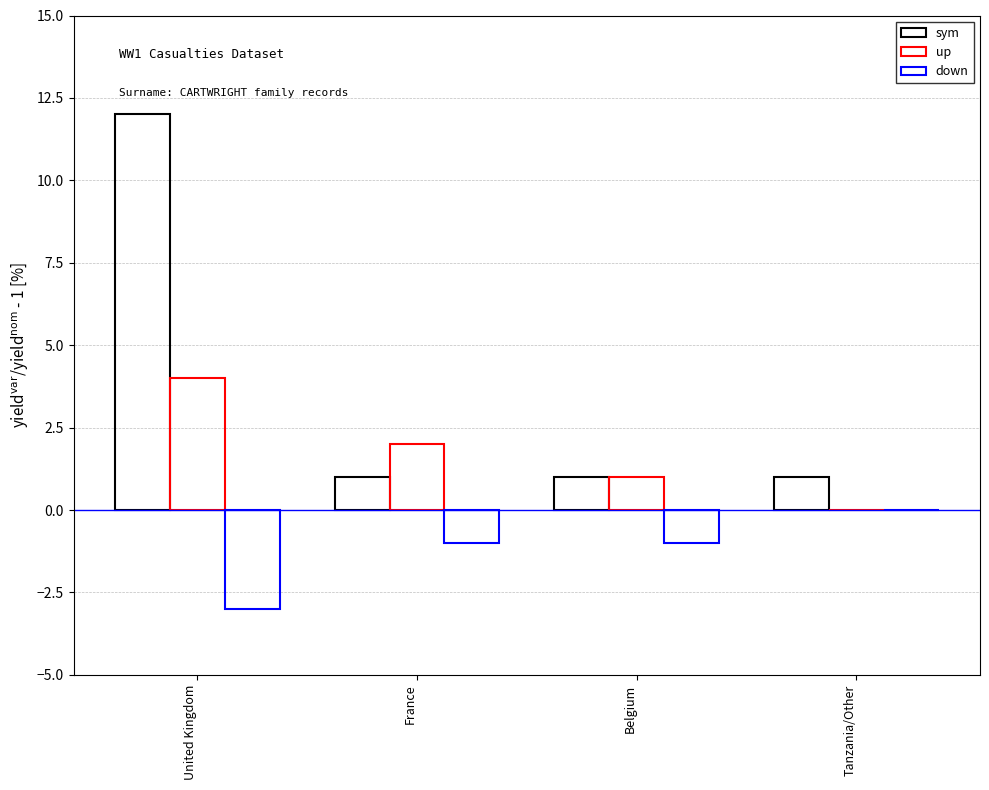

What is the greatest value displayed?

12